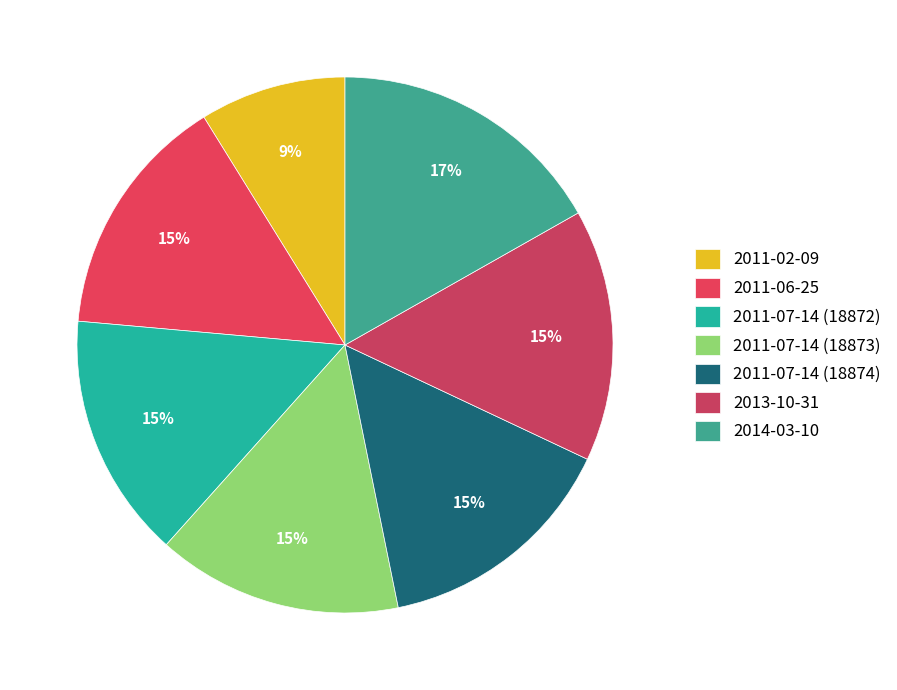

Between 2011-07-14 (18872) and 2013-10-31, which is larger?

2013-10-31